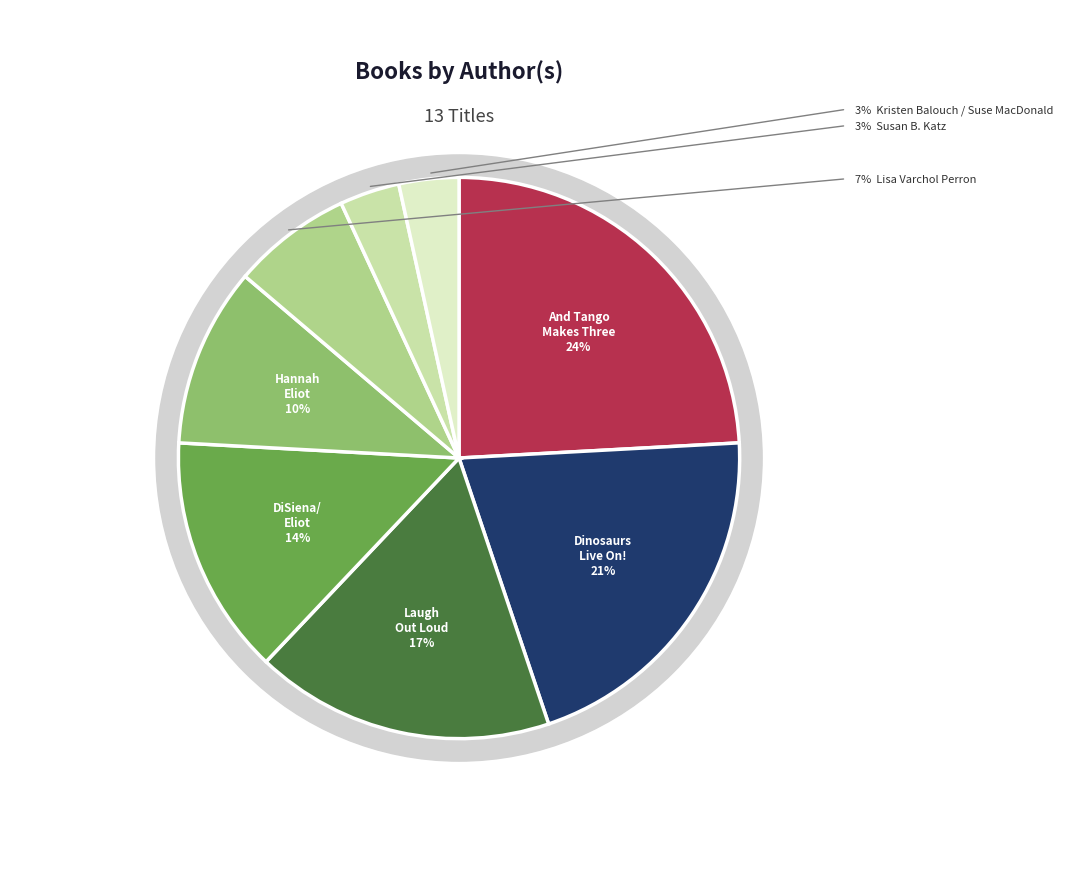

Is Chickens Don't Fly / Hippos Can't Swim (Laura Lyn DiSiena / Hannah Eliot) the majority of the pie?

No